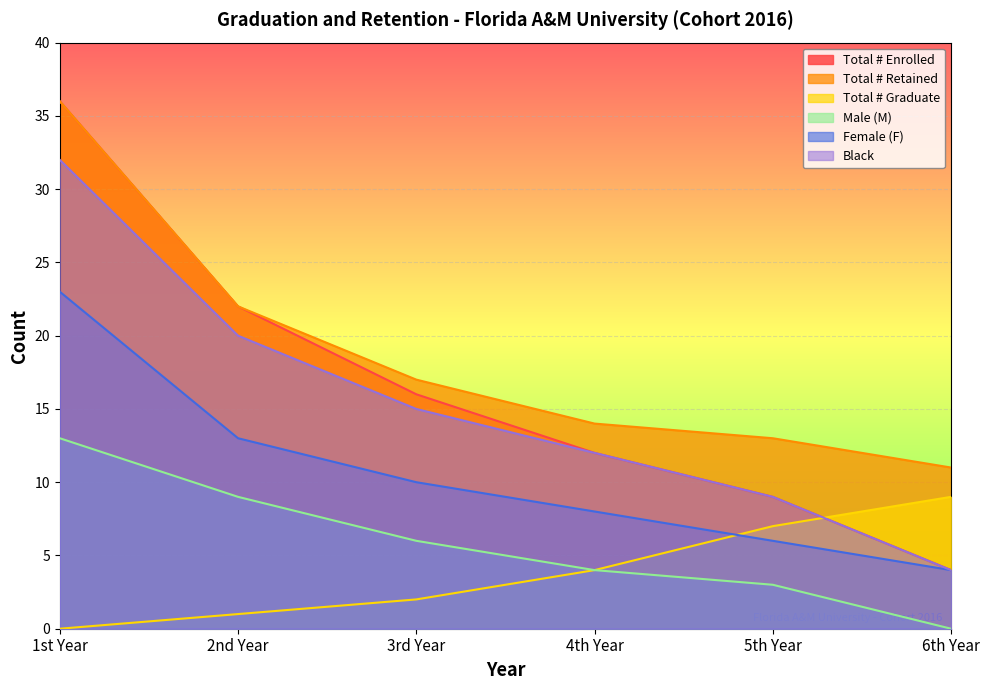

Count the Total # Graduate values in the range 1 to 7.

4